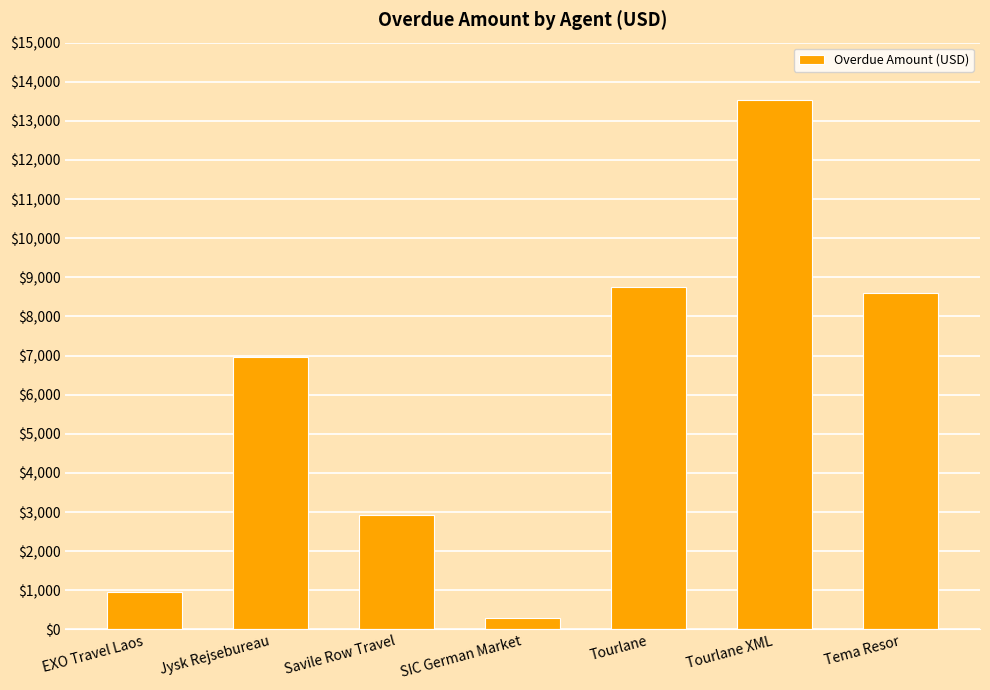

Rank the categories by value from lowest to highest.

SIC German Market, EXO Travel Laos, Savile Row Travel, Jysk Rejsebureau, Tema Resor, Tourlane, Tourlane XML